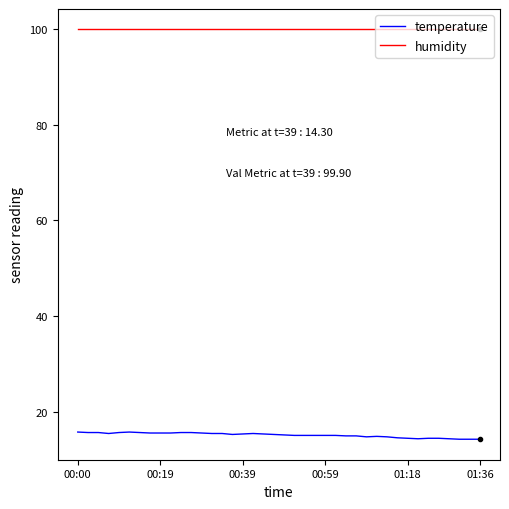

Does the chart display data point markers on the line(s)?

No